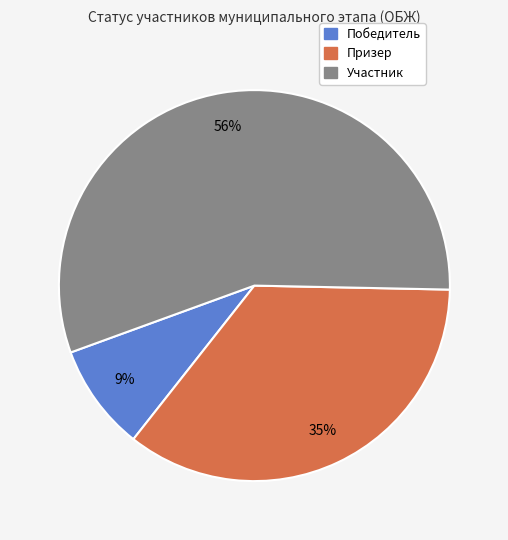

What percentage is the Участник slice, to the nearest percent?

56%